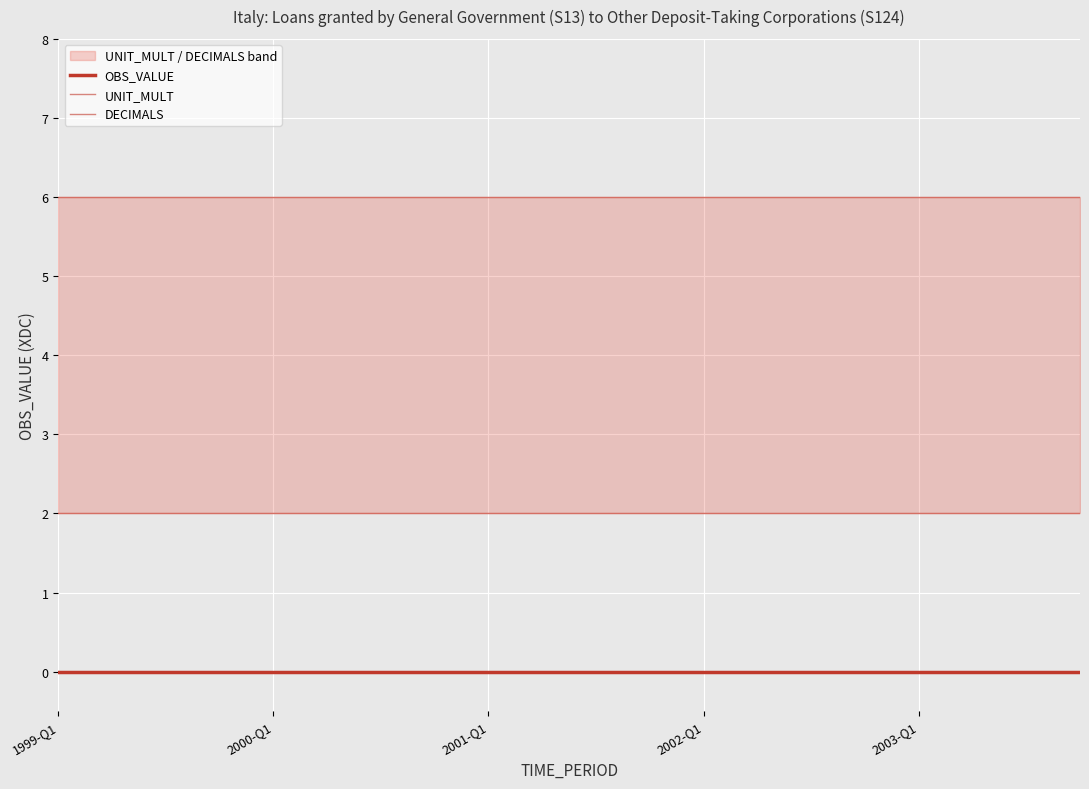

True or false: OBS_VALUE has more than 1 interior local peaks.

False